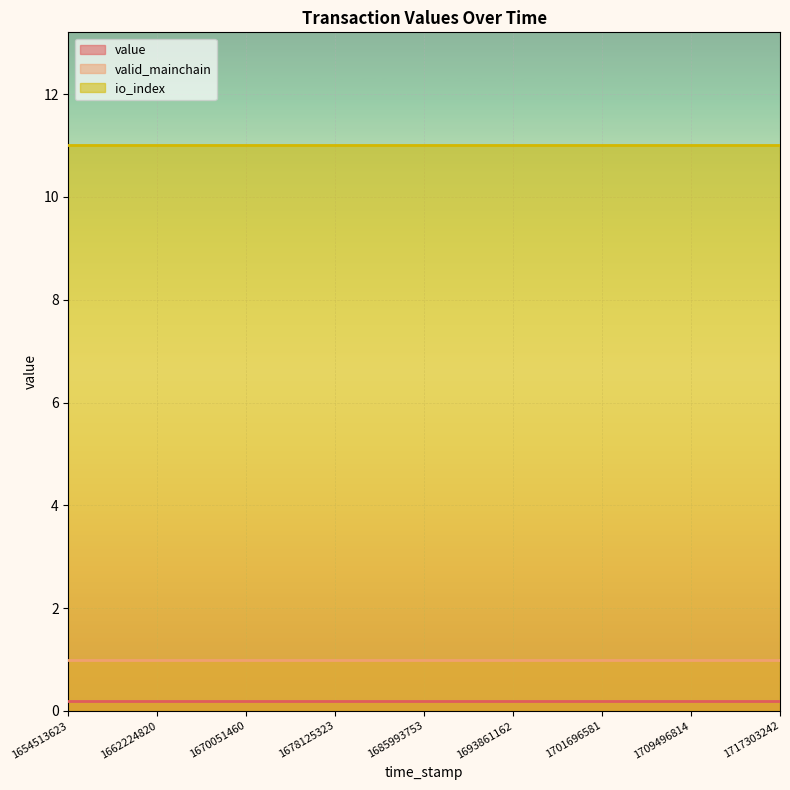

What is the average value of the value series?

0.2